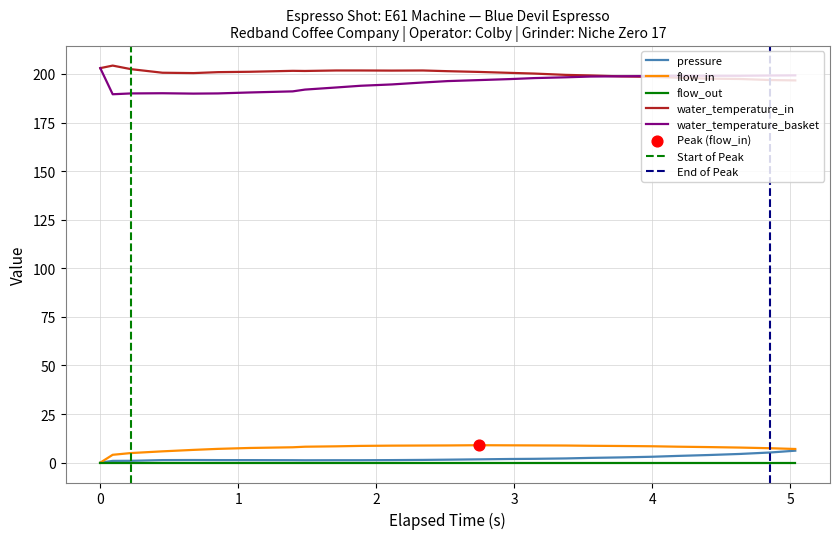

Which series reaches the minimum Y coordinate?

pressure